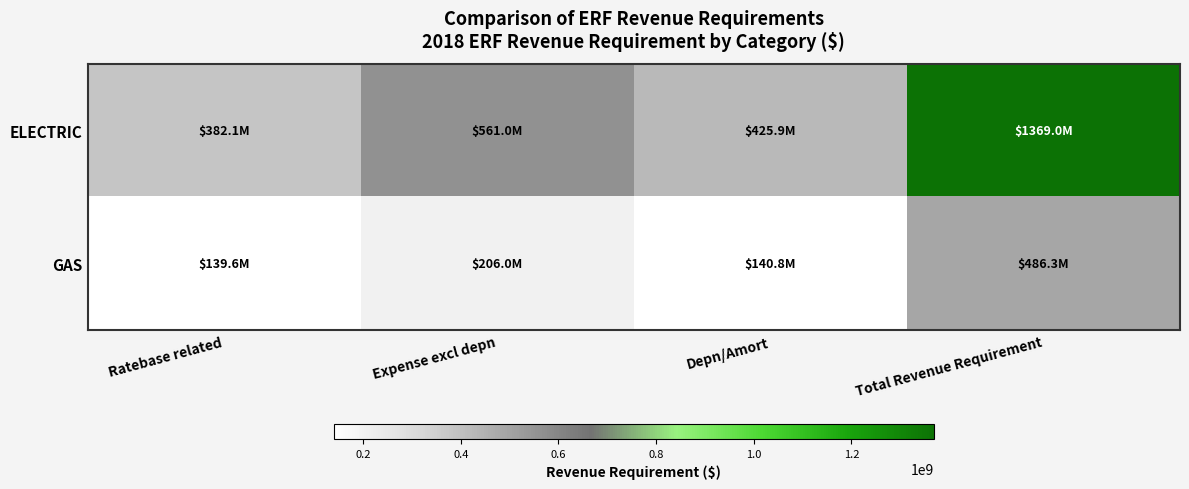

Reading left to right, extract all data points from this chart.

ELECTRIC: Ratebase related=382126494.4	Expense excl depn=561045345.3	Depn/Amort=425854299.7	Total Revenue Requirement=1369026139.5
GAS: Ratebase related=139578891.9	Expense excl depn=205970199.9	Depn/Amort=140797406.9	Total Revenue Requirement=486346498.8